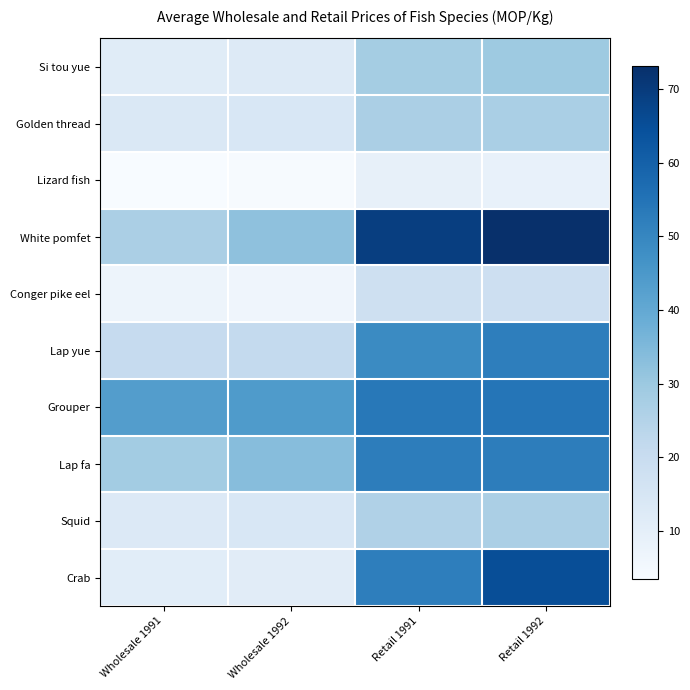

Reading left to right, what are all the values shown in this chart?

Si tou yue: Wholesale 1991=11.6	Wholesale 1992=12.2	Retail 1991=28.1	Retail 1992=29.4
Golden thread: Wholesale 1991=13.6	Wholesale 1992=14.3	Retail 1991=26.7	Retail 1992=27.1
Lizard fish: Wholesale 1991=3.5	Wholesale 1992=3.7	Retail 1991=9.0	Retail 1992=8.8
White pomfet: Wholesale 1991=26.7	Wholesale 1992=32.2	Retail 1991=69.1	Retail 1992=73.2
Conger pike eel: Wholesale 1991=6.9	Wholesale 1992=6.3	Retail 1991=18.0	Retail 1992=18.4
Lap yue: Wholesale 1991=20.8	Wholesale 1992=21.4	Retail 1991=48.8	Retail 1992=52.2
Grouper: Wholesale 1991=43.3	Wholesale 1992=44.2	Retail 1991=53.7	Retail 1992=54.5
Lap fa: Wholesale 1991=28.5	Wholesale 1992=33.6	Retail 1991=52.3	Retail 1992=52.4
Squid: Wholesale 1991=12.9	Wholesale 1992=14.2	Retail 1991=25.6	Retail 1992=26.9
Crab: Wholesale 1991=10.9	Wholesale 1992=11.3	Retail 1991=52.2	Retail 1992=65.1